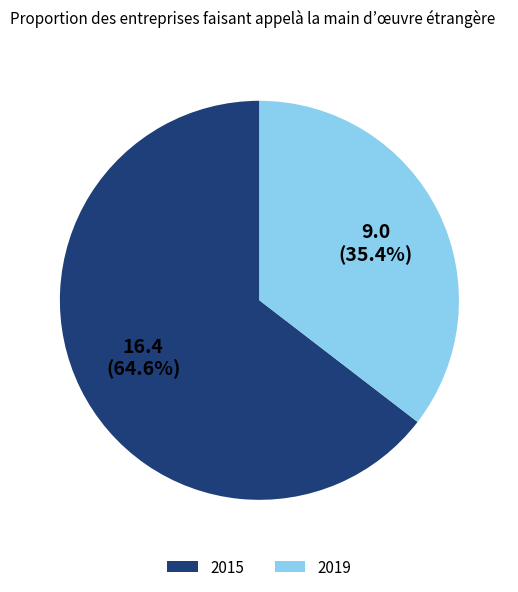

What percentage is the 2015 slice, to the nearest percent?

65%